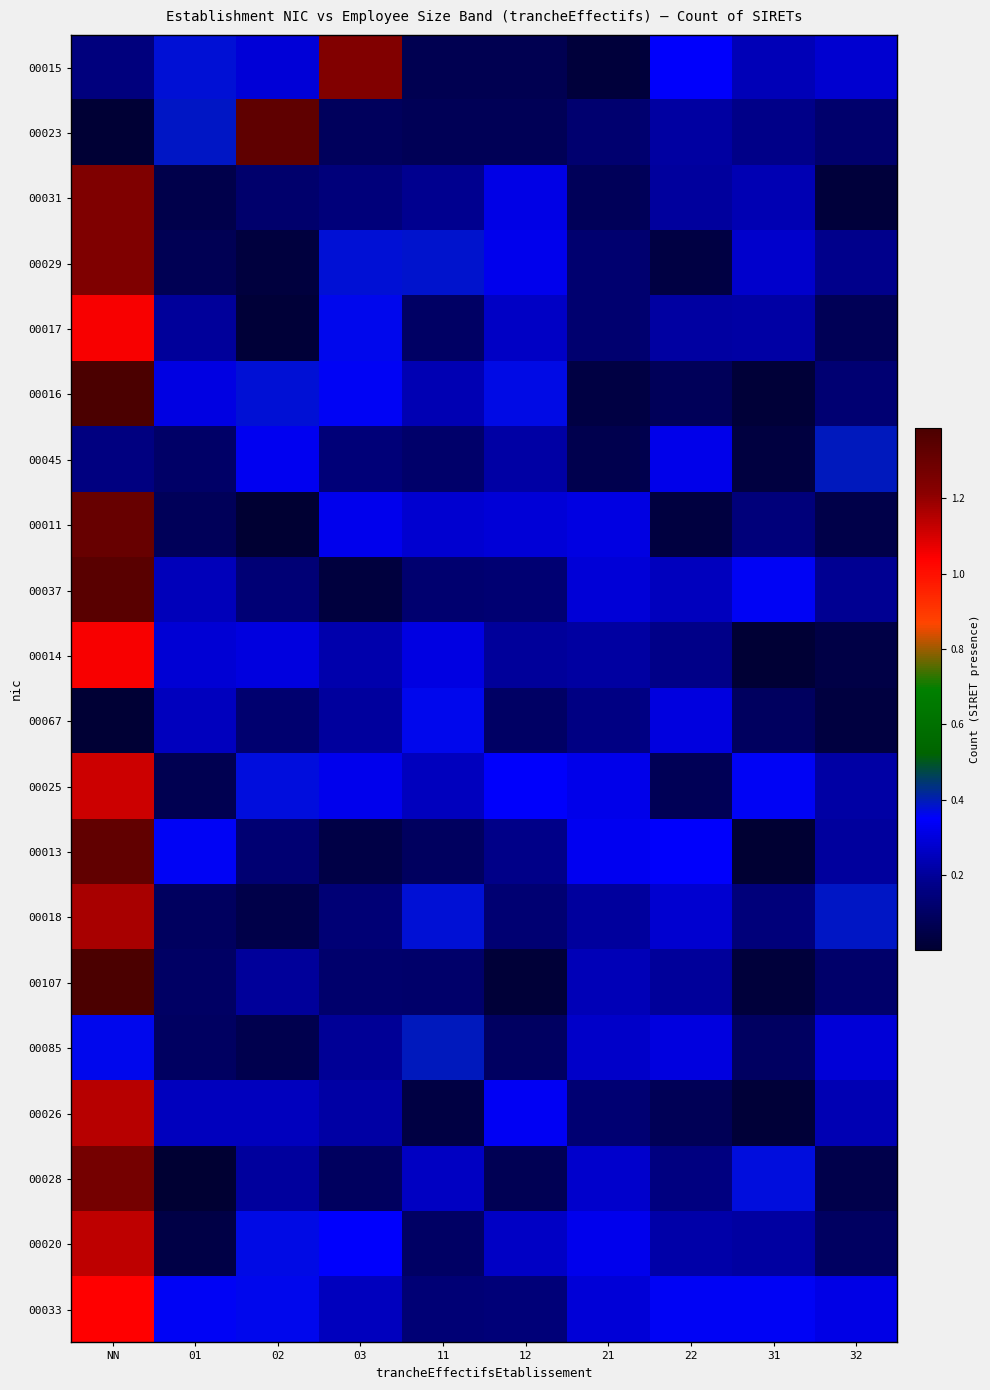

Which has a higher value, 31 or 02?

02